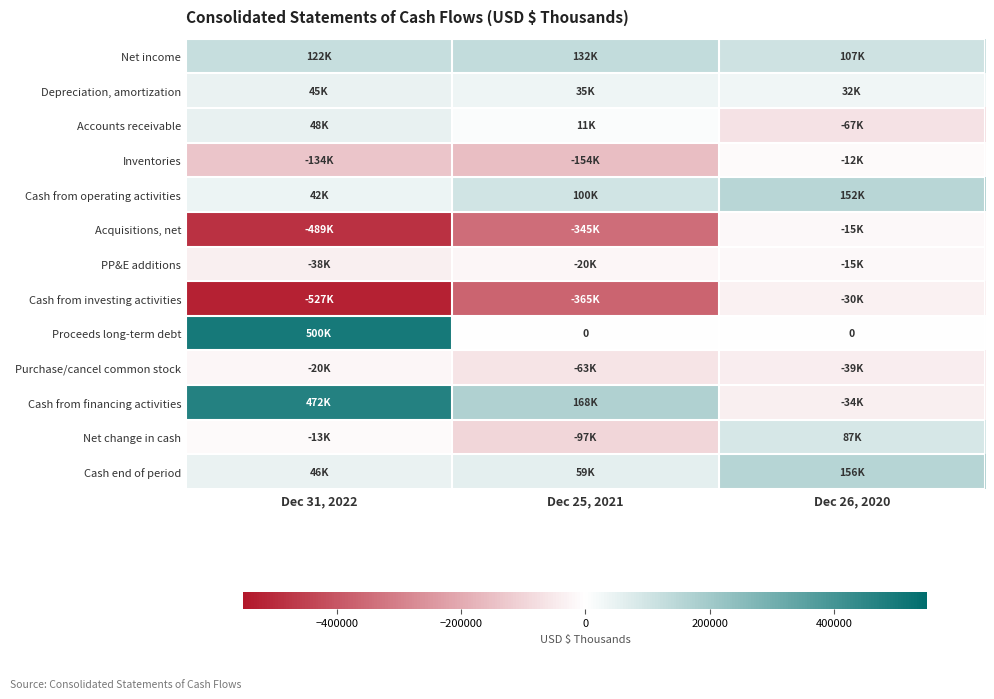

What is the spread (max minus min) of values at Dec 25, 2021?

533558